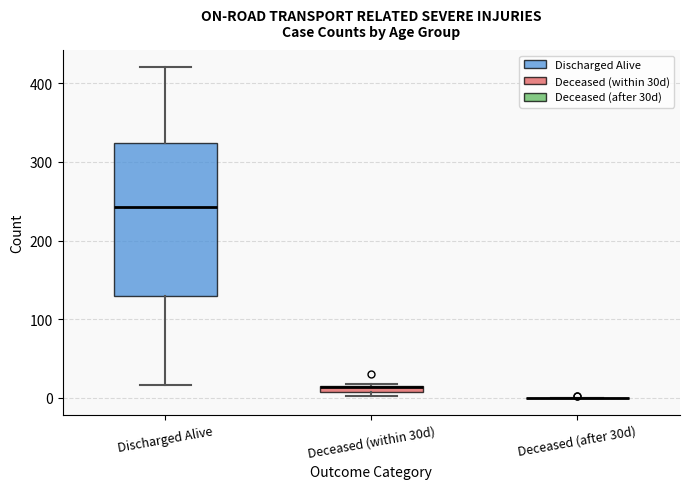

Which box is the tallest, from its lower edge to its upper edge?

Discharged Alive